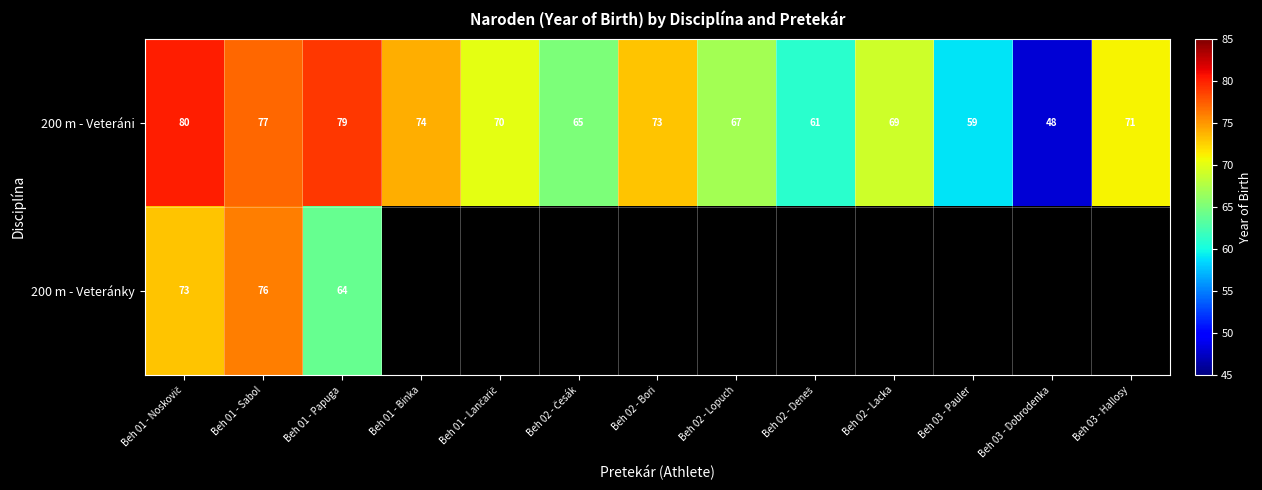

How many distinct data groups are displayed?

2